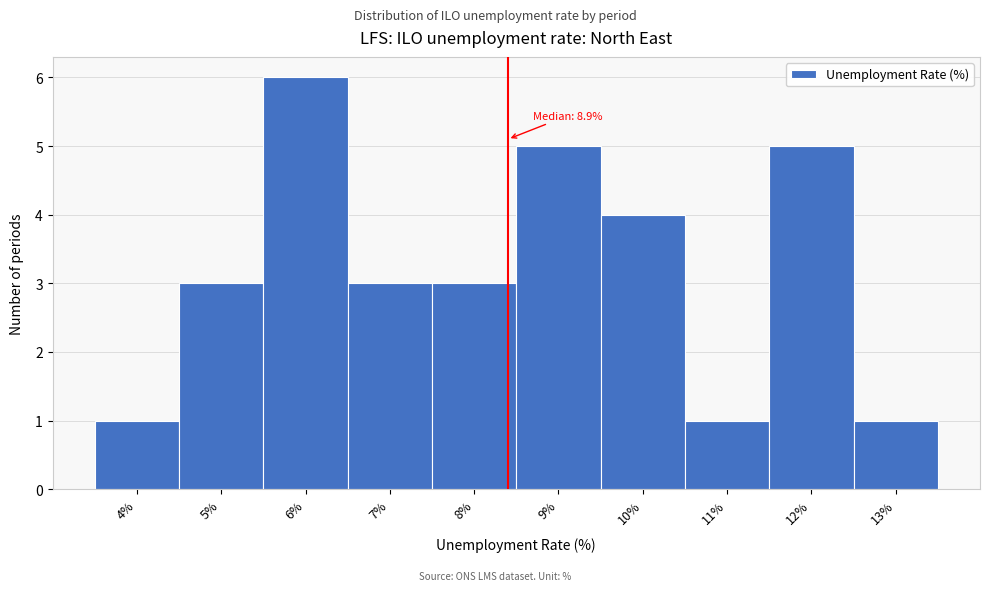

Reading left to right, what are all the values shown in this chart?

1	3	6	3	3	5	4	1	5	1